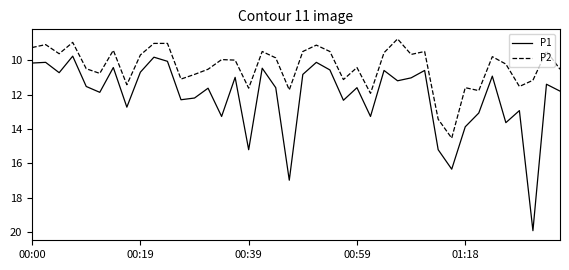

What are all the series names shown in the legend?

P1, P2